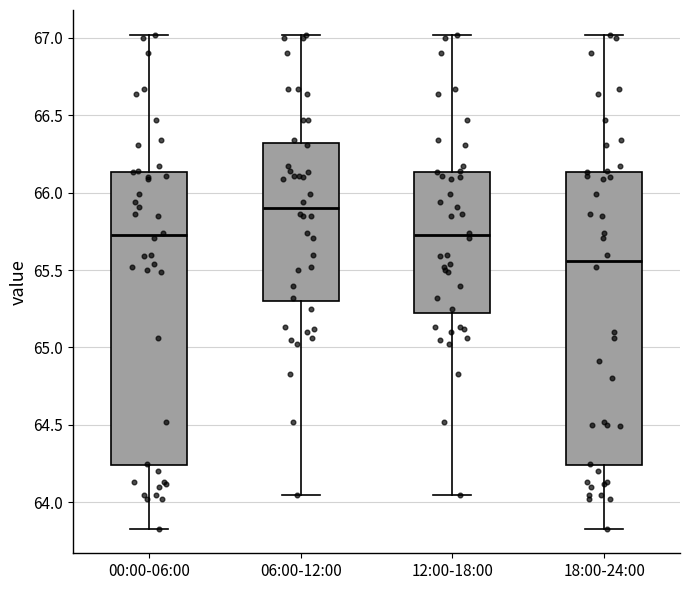

Where is the lower edge of the box for 06:00-12:00 on the y-axis? The values are not printed on the chart, so give them approximately, as read against the axis.

65.30